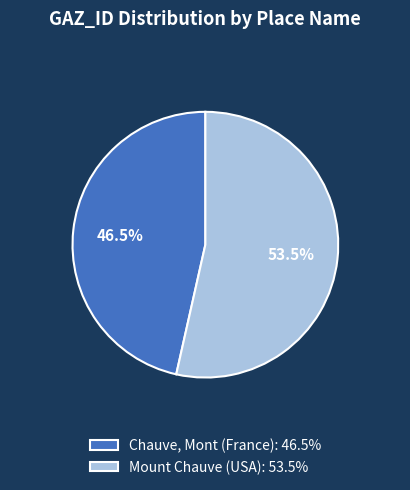

To the nearest percent, what is the combined percentage of Mount Chauve (USA) and Chauve, Mont (France)?

100%